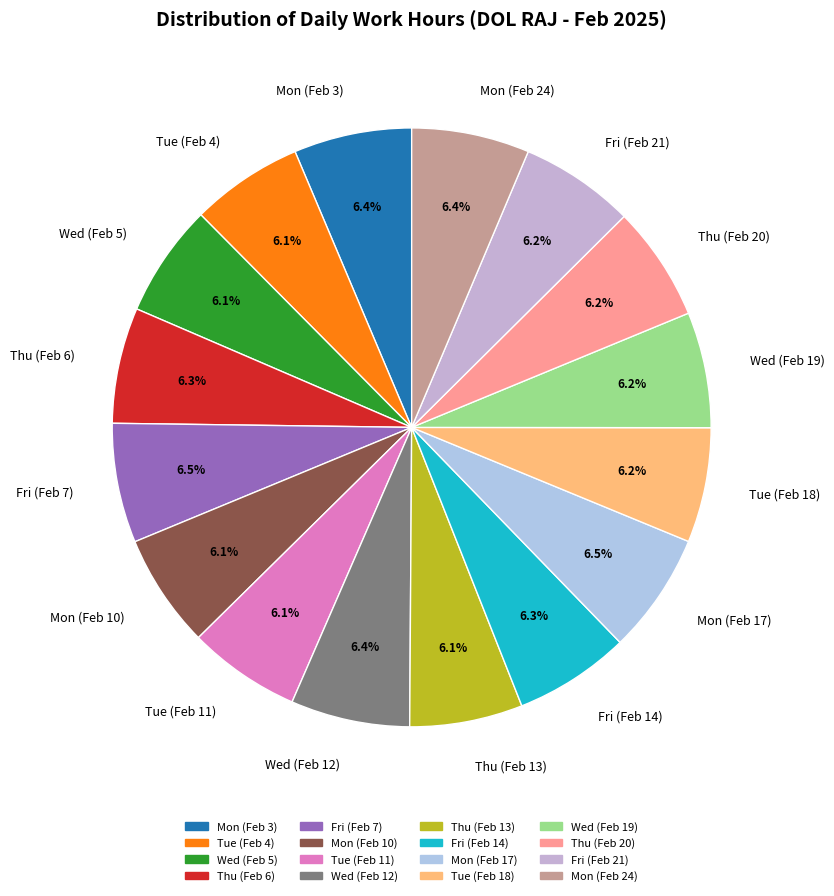

To the nearest percent, what portion does Mon (Feb 3) represent?

6%